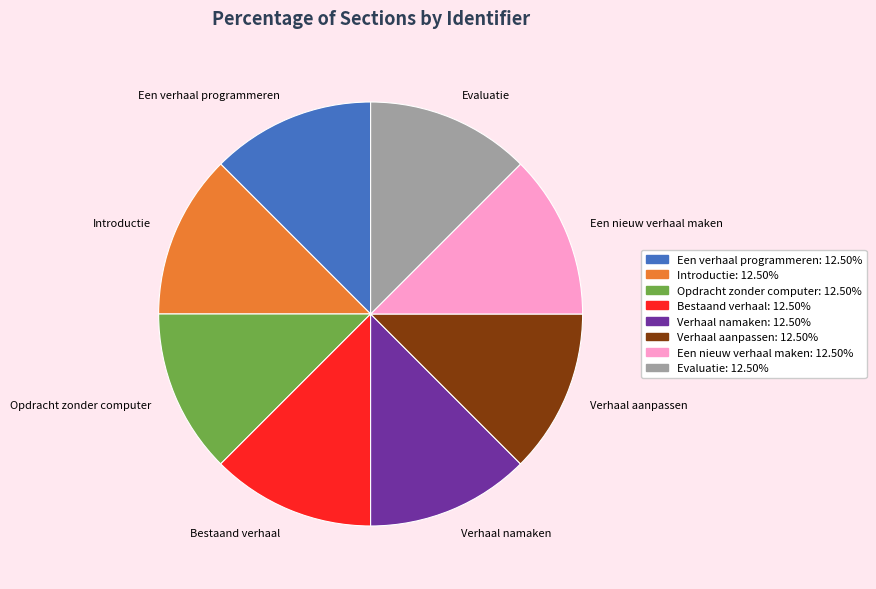

Does Introductie represent more than half of the total?

No